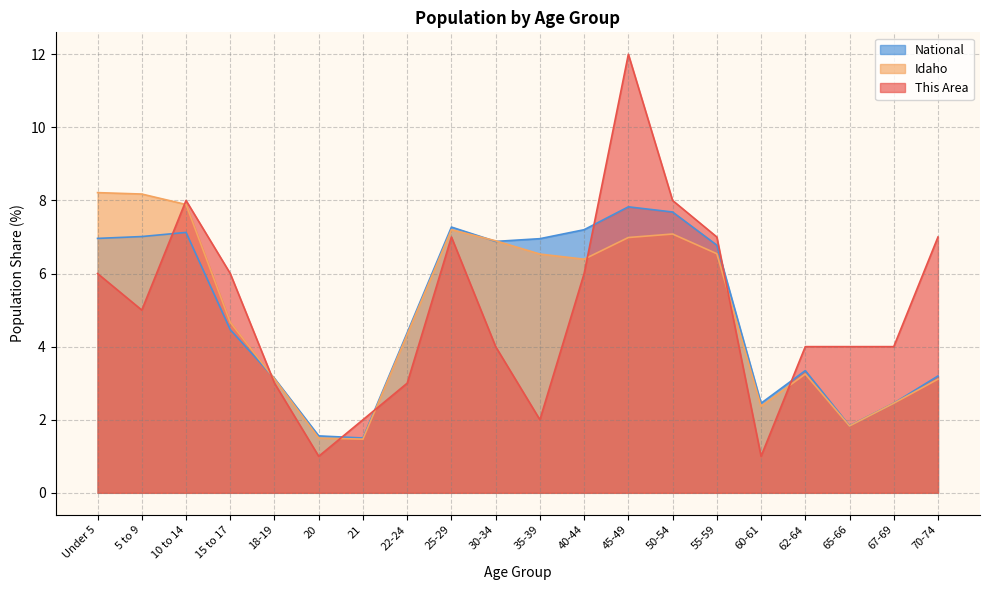

Rank the series by their maximum value, from highest to lowest.

This Area, Idaho, National